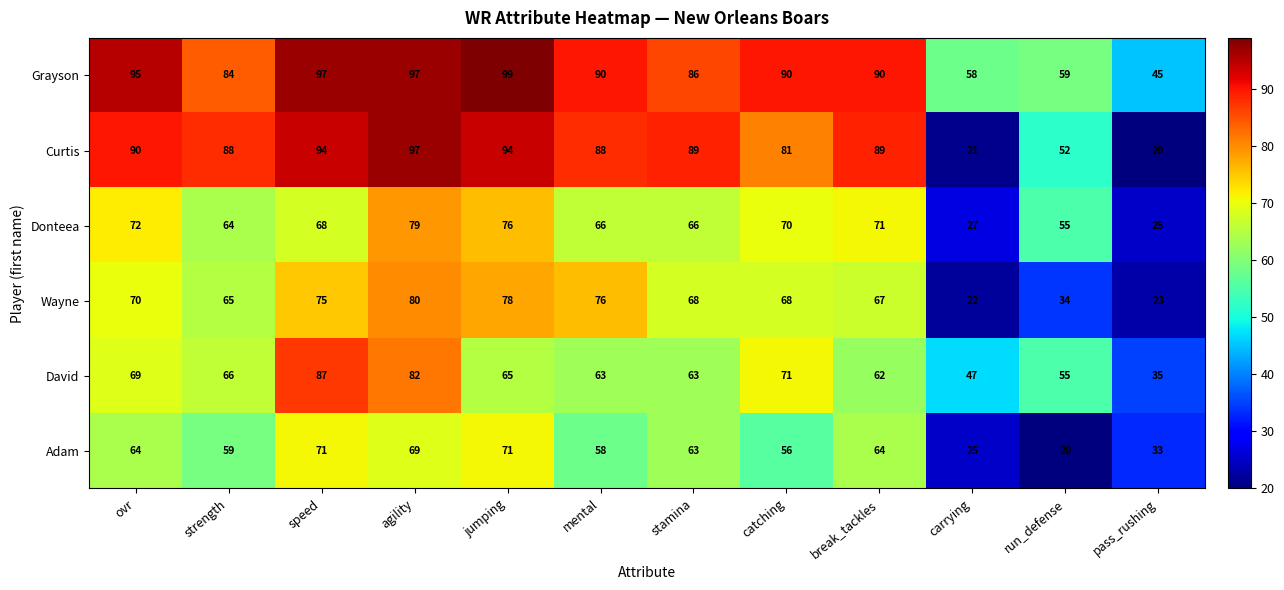

Which series has the widest spread of values?

Curtis